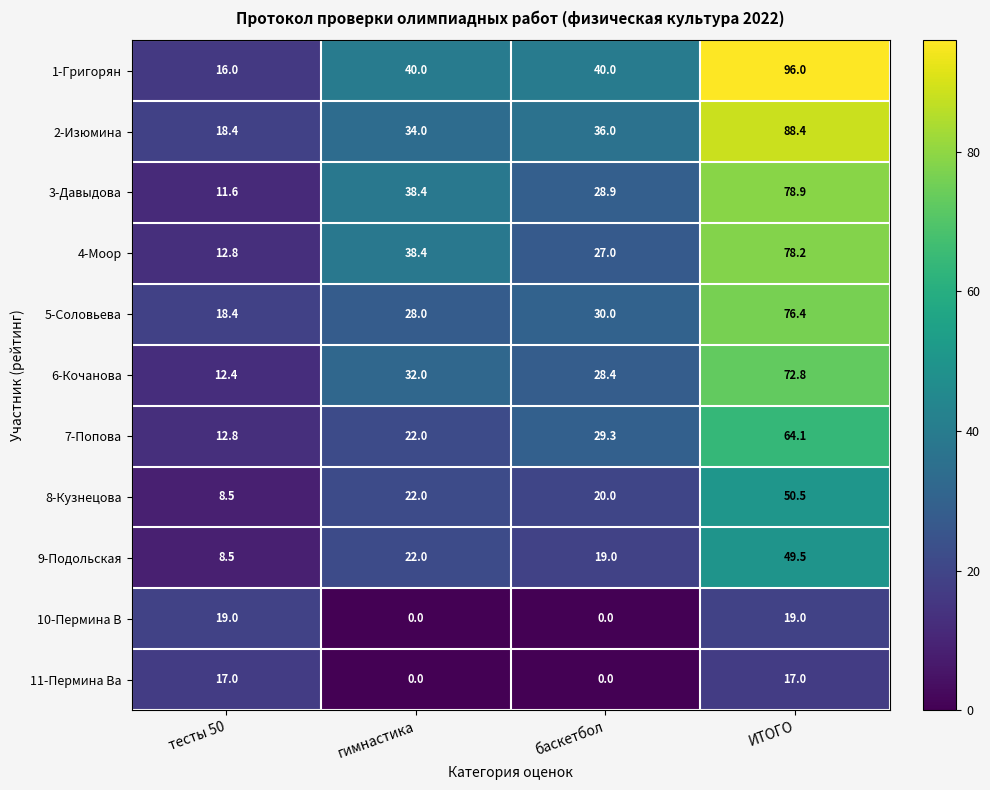

What is the difference between the maximum and second lowest values in the 8-Кузнецова series?

30.5